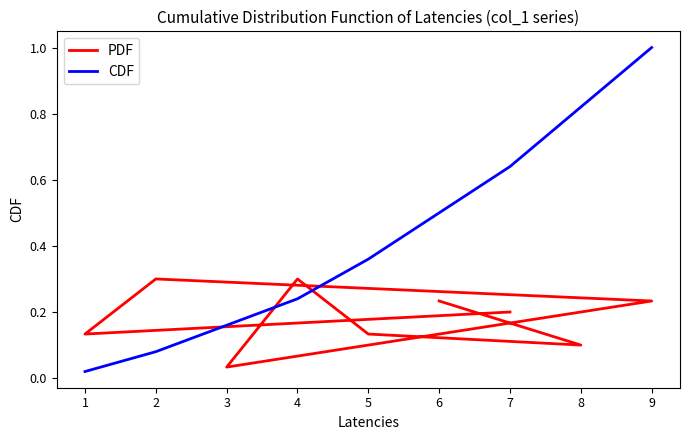

What is the sum of all PDF values?

1.7